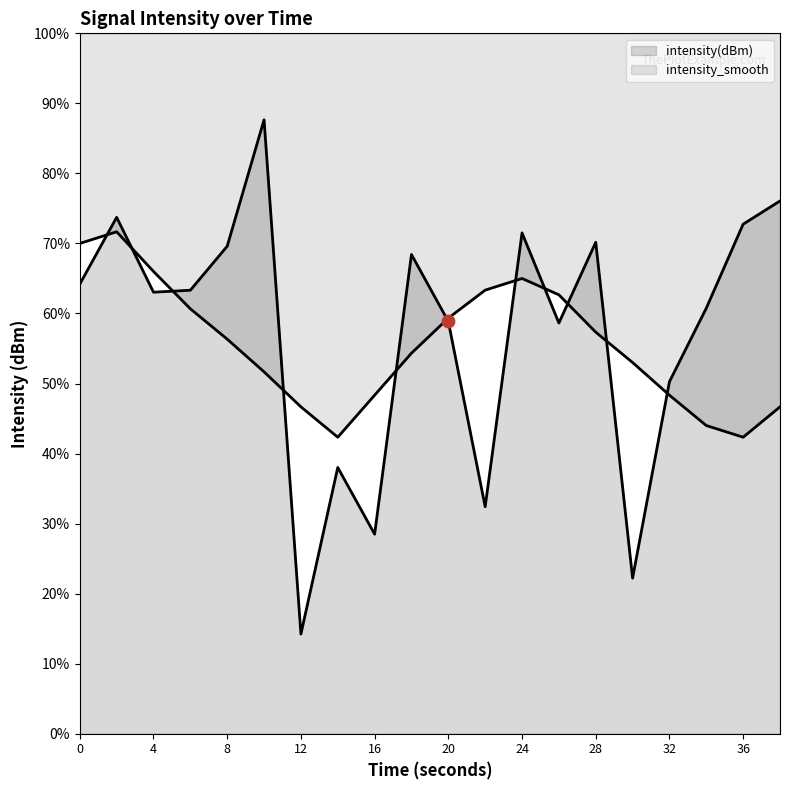

At how many categories does at least one series exceed 64?

10